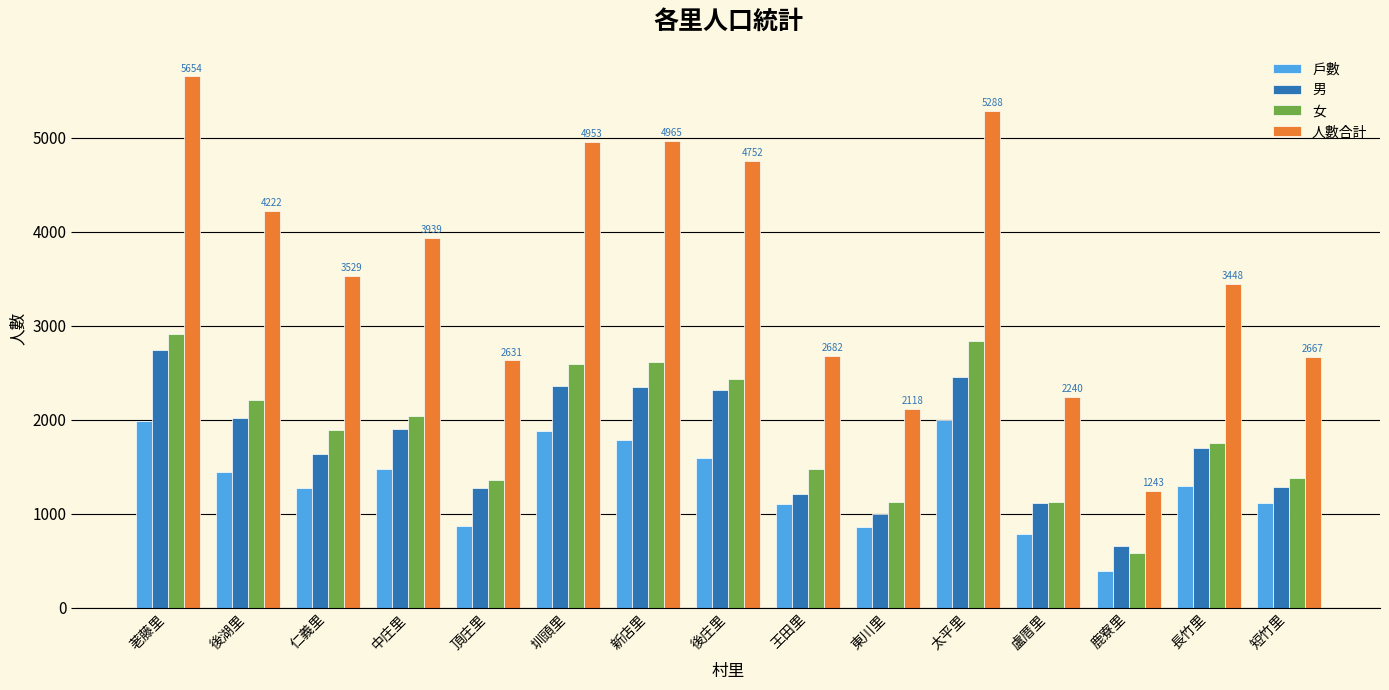

What is the average value of the 女 series?

1888